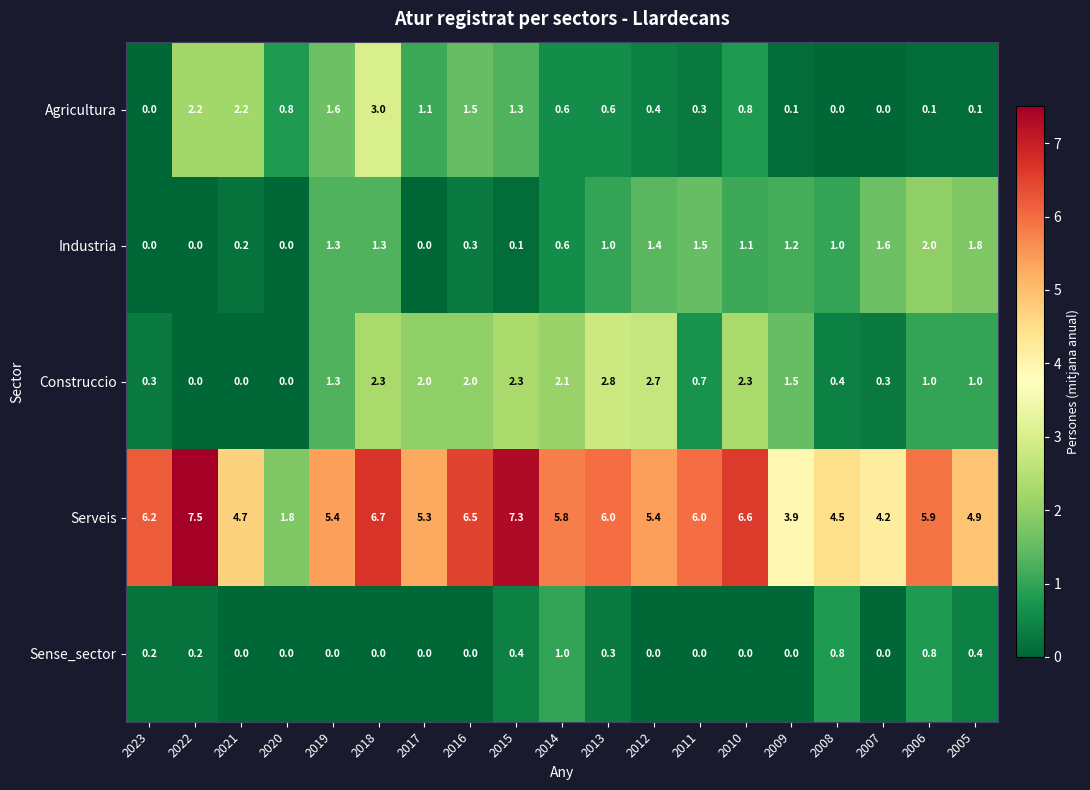

At which category is the sum across all series the highest?

2018